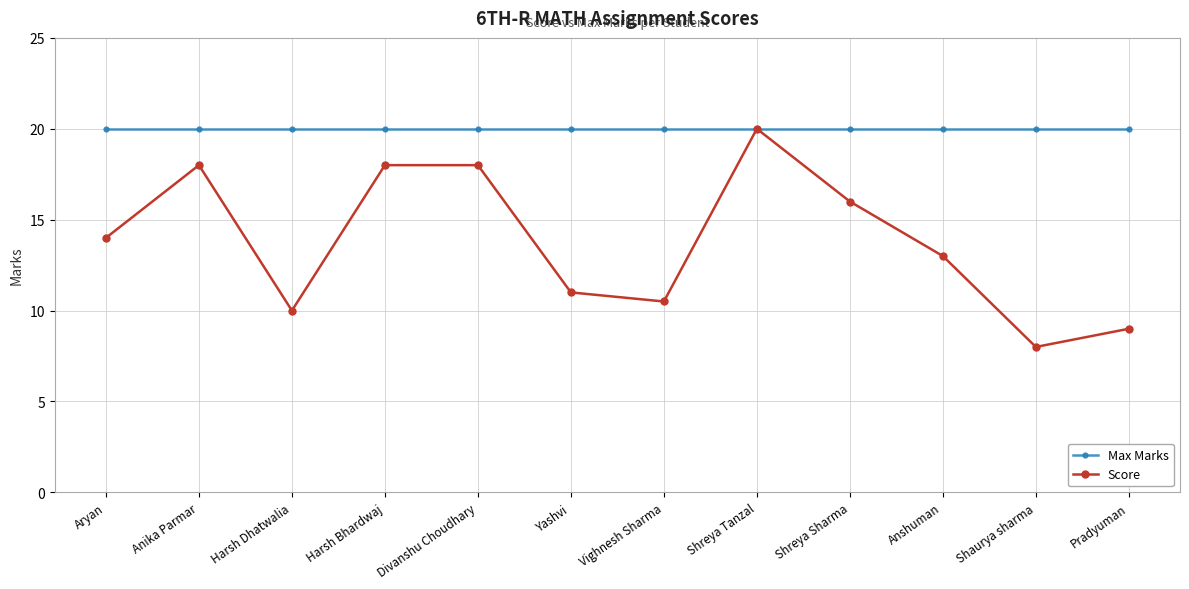

What is the smallest value displayed?

8.0